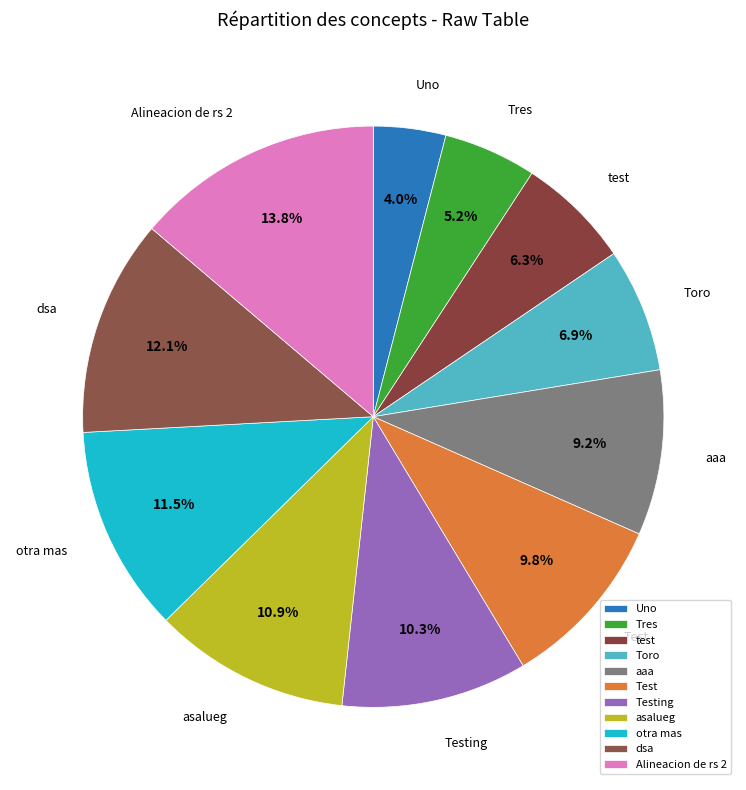

Which slice is the smallest?

Uno